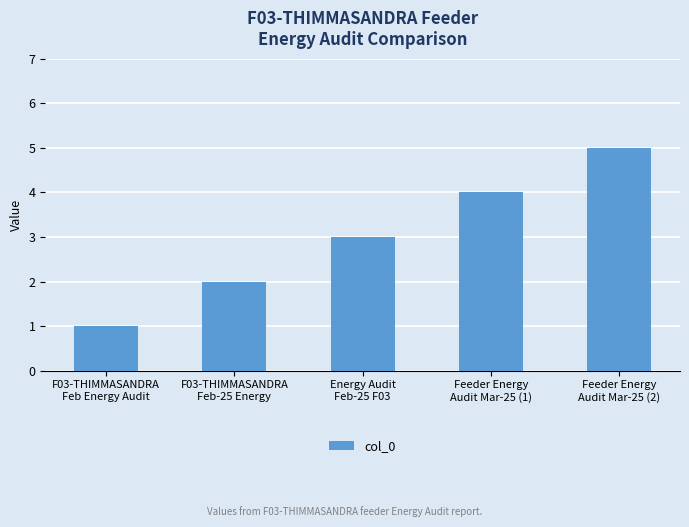

Between F03-THIMMASANDRA
Feb-25 Energy and Energy Audit
Feb-25 F03, which is larger?

Energy Audit
Feb-25 F03